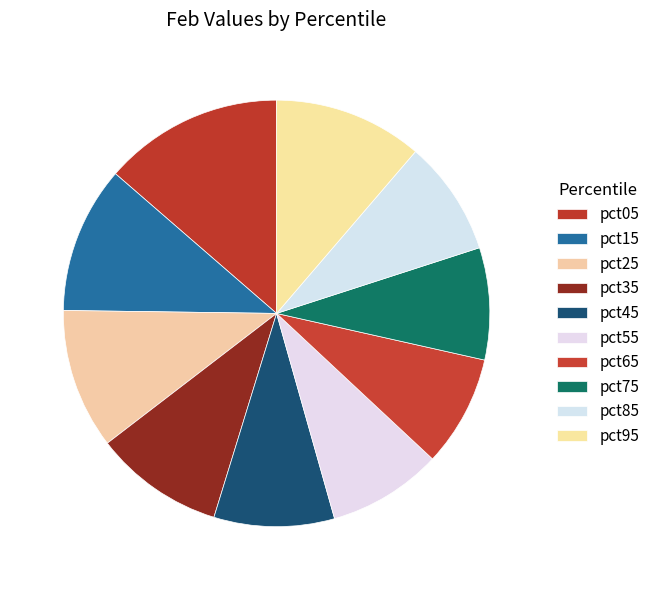

Which has a higher value, pct05 or pct75?

pct05